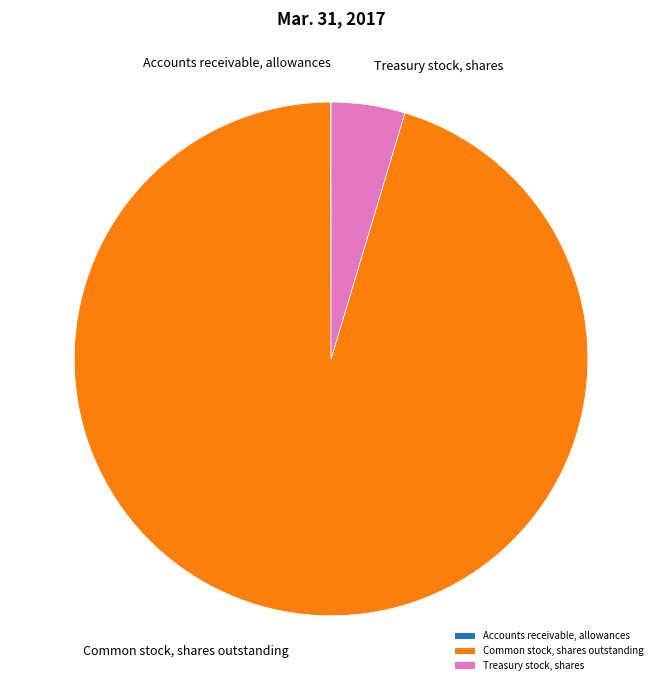

Do Treasury stock, shares and Common stock, shares outstanding together represent more than half of the pie?

Yes